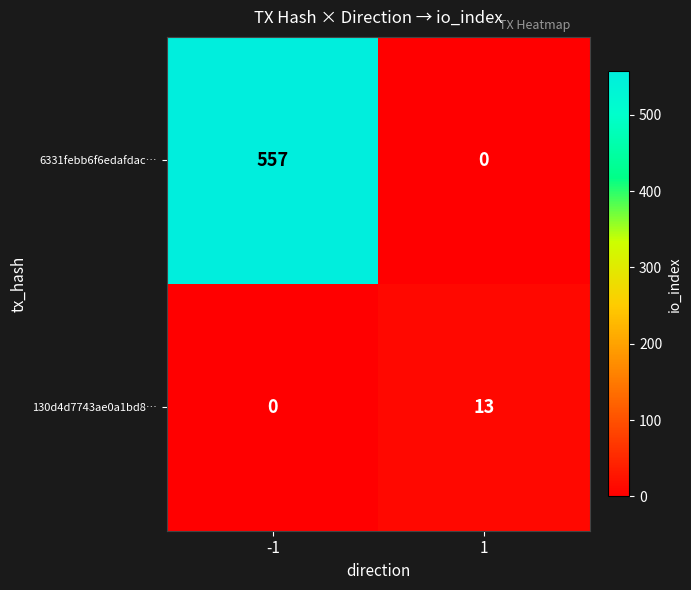

What is the total value across all series at -1?

557